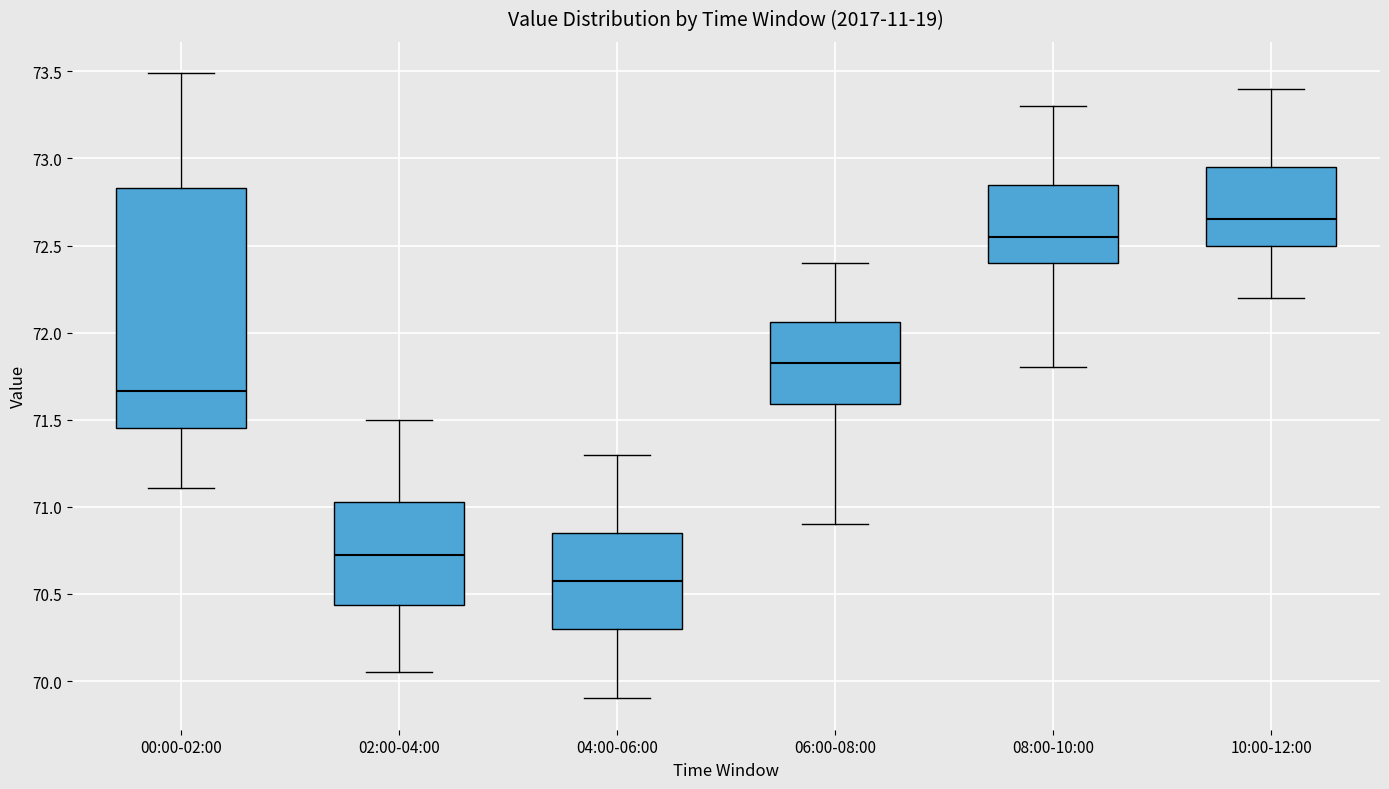

Which box's median line is the highest?

10:00-12:00